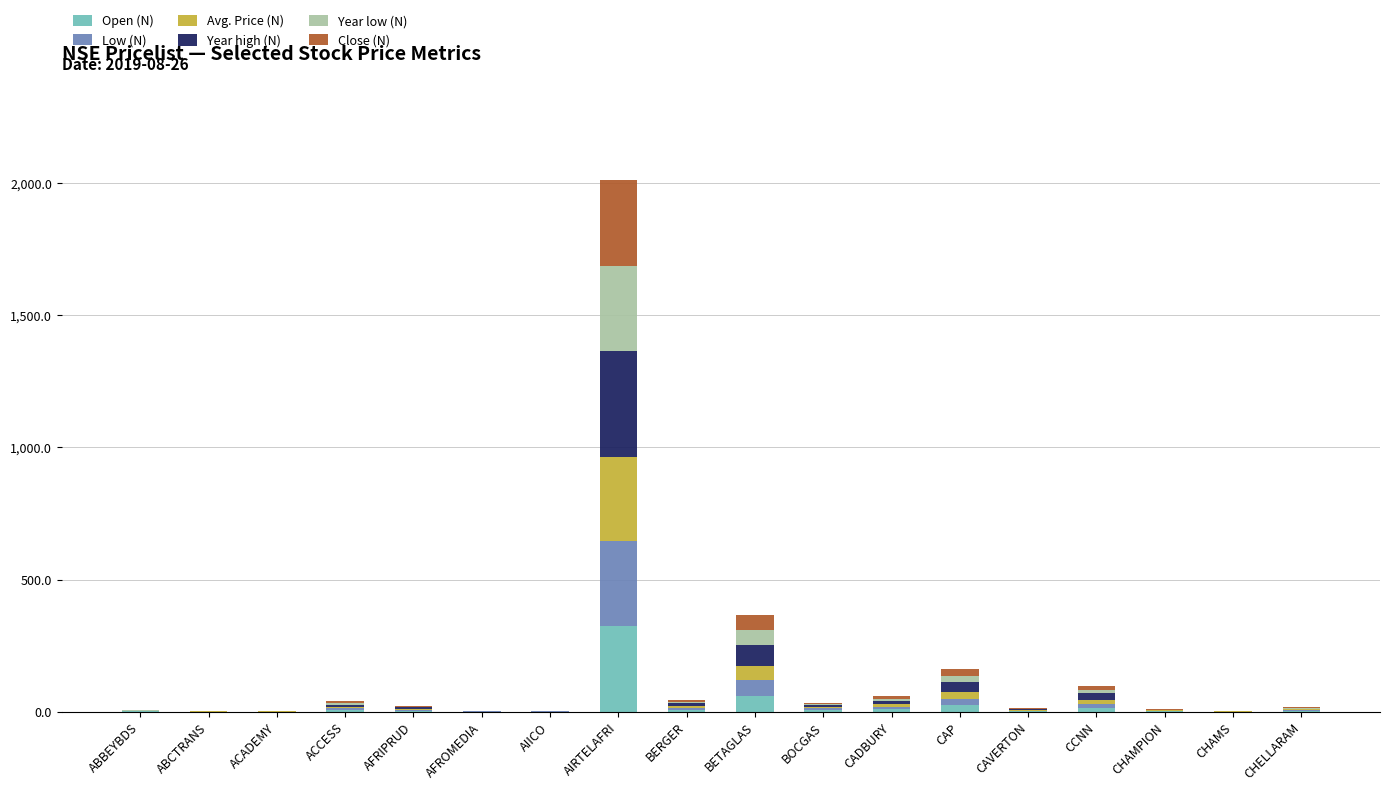

Which category has the highest value in the Open (N) series?

AIRTELAFRI